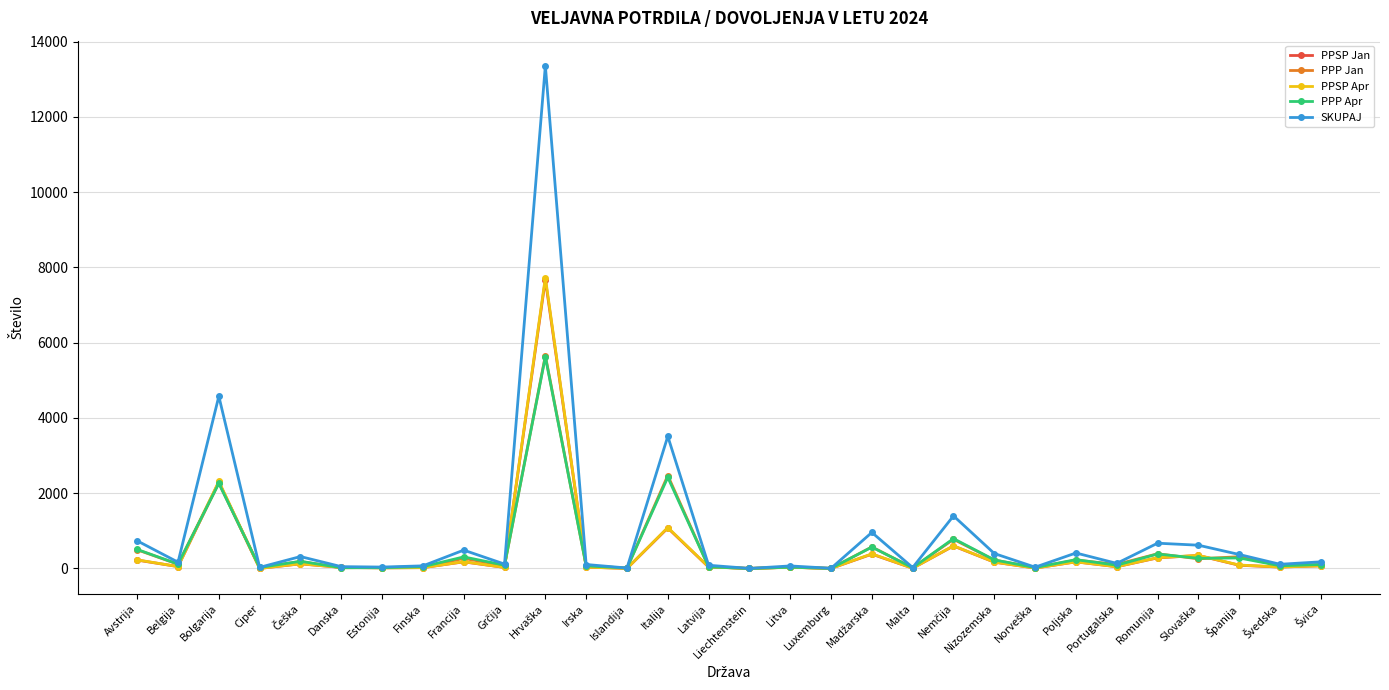

True or false: SKUPAJ has more than 2 points higher than both neighbors.

True